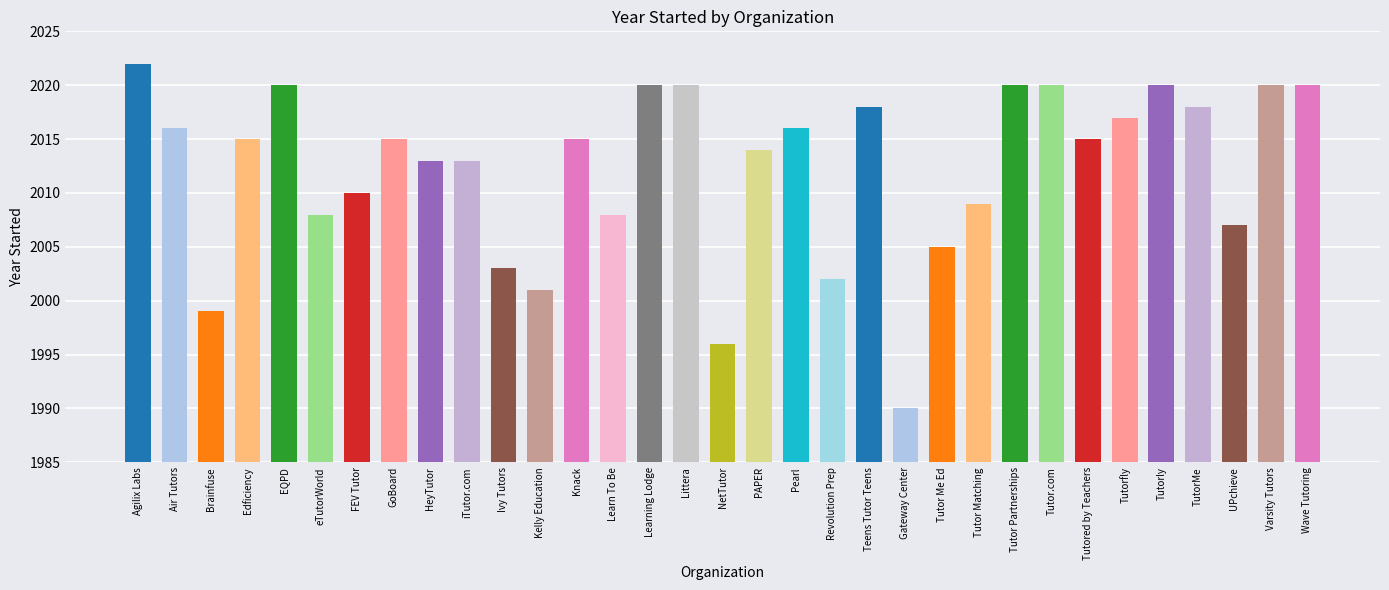

The chart shows a value of 1313 at Littera. True or false?

False